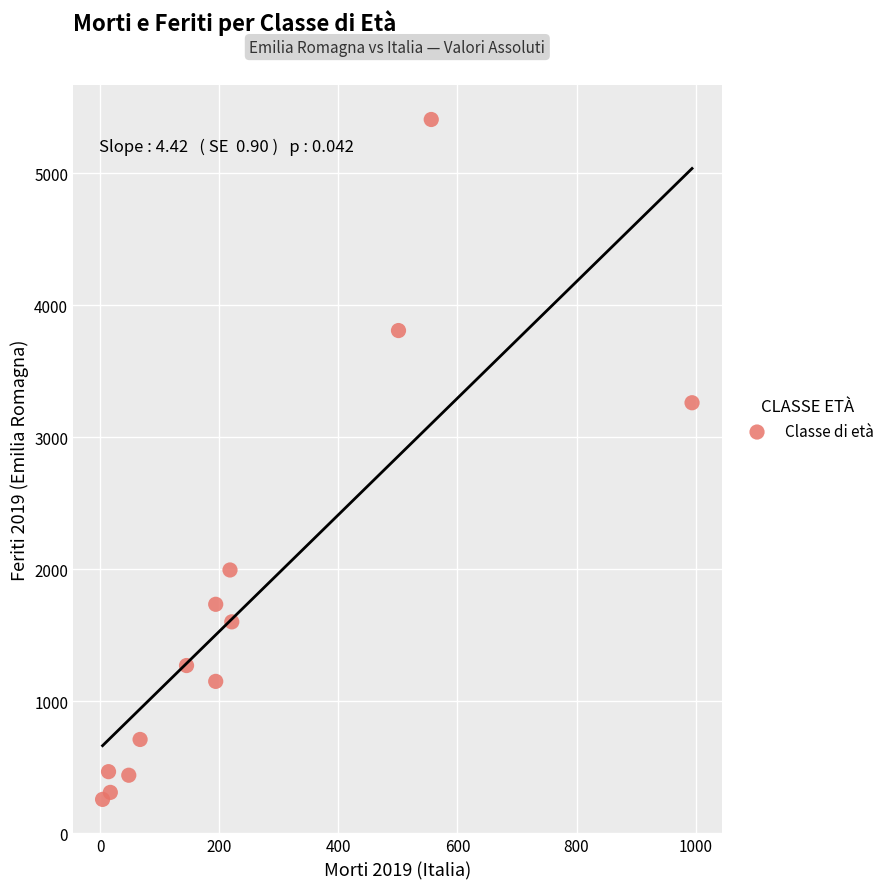

What is the range of Y values (max minus min)?

5151